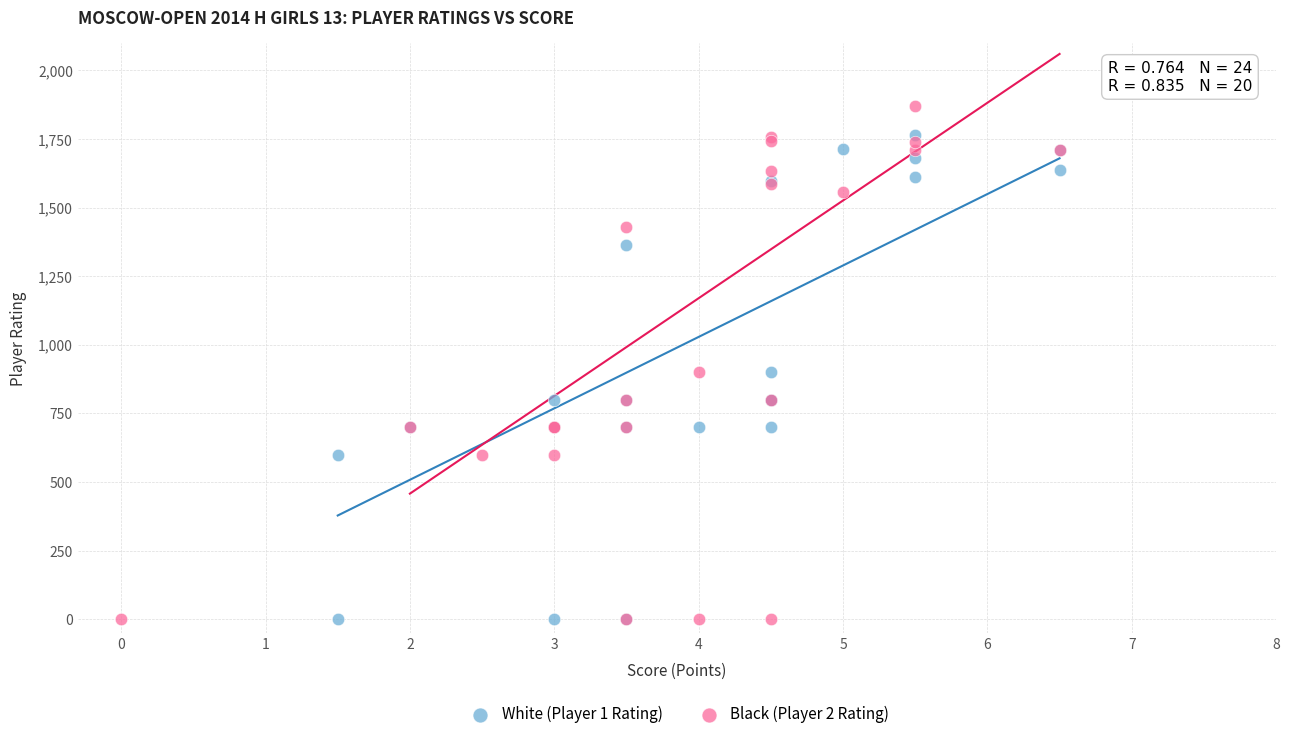

Which series has the largest Y range (max minus min)?

Black (Player 2 Rating)